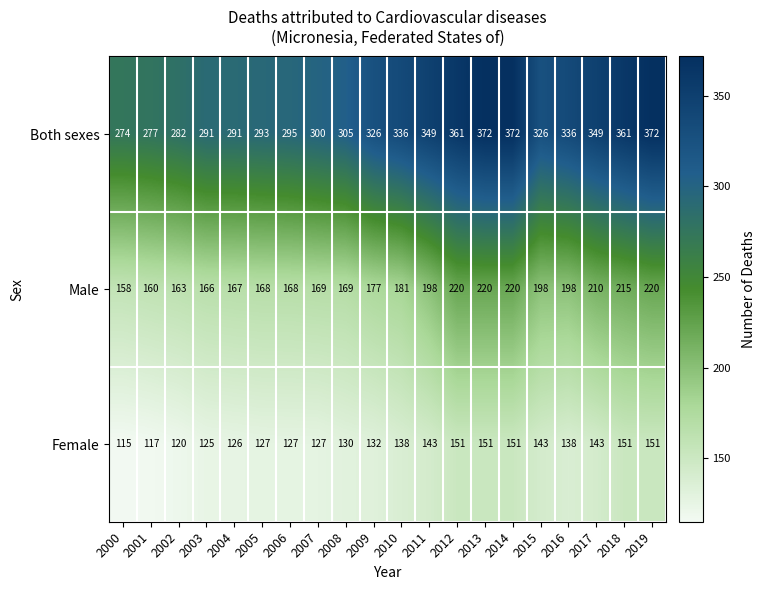

Which label corresponds to the smallest value in the chart?

2000